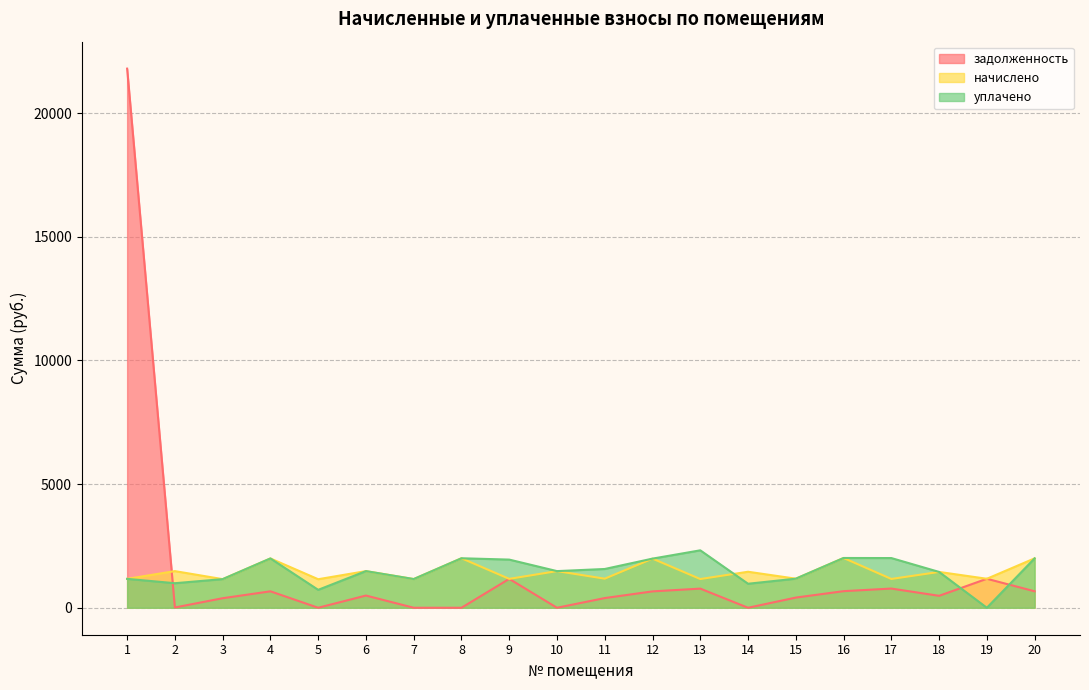

Where do уплачено and задолженность first cross each other?

1 and 2